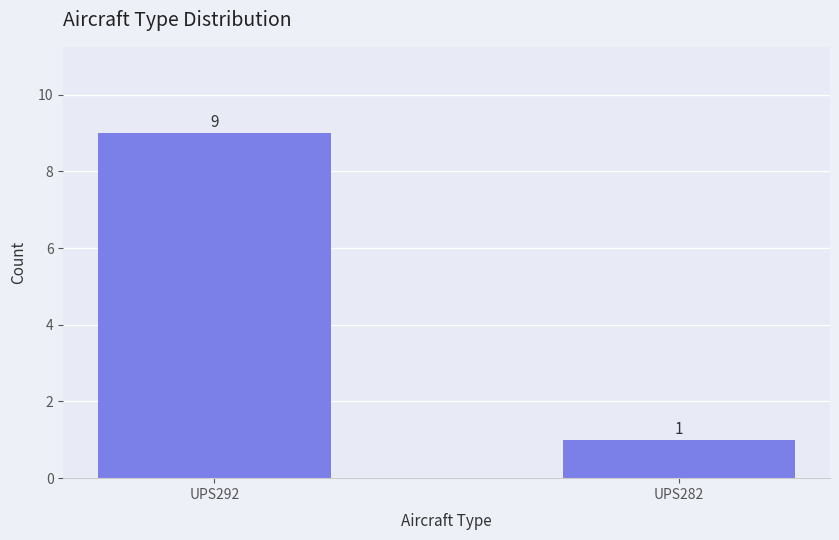

What is the maximum value shown in the chart?

9